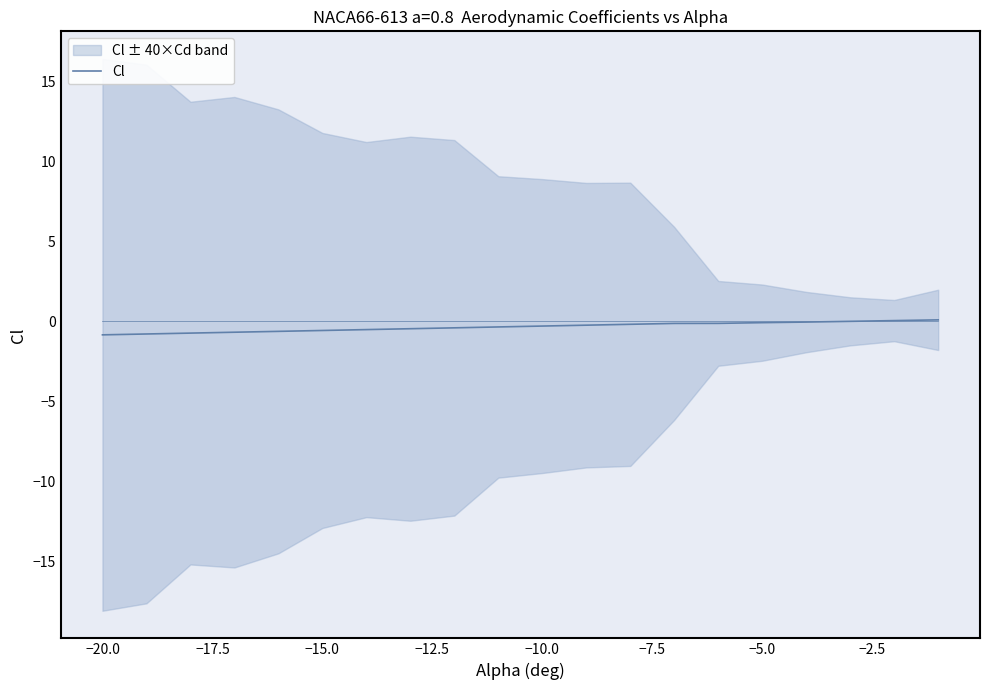

What is the minimum value for Cl?

-0.8